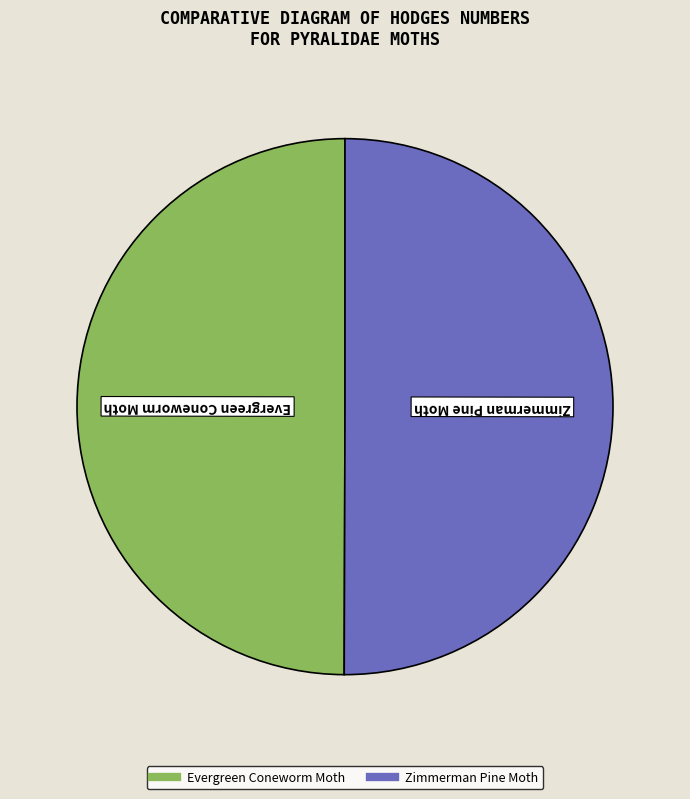

Combined, do Zimmerman Pine Moth and Evergreen Coneworm Moth account for over 50%?

Yes